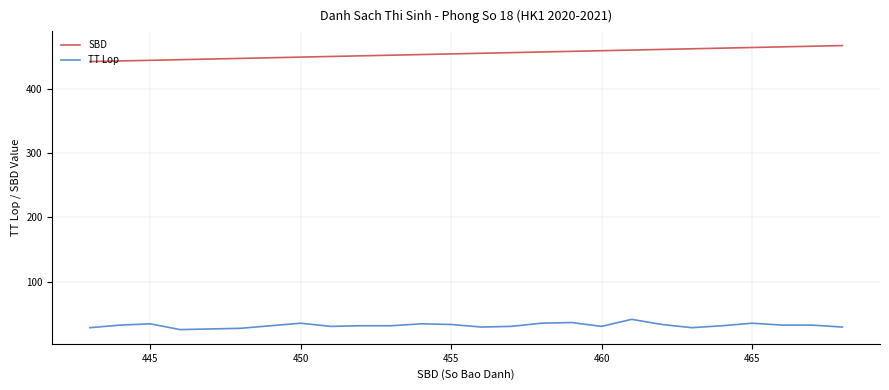

What is the difference between the maximum and minimum values in the SBD series?

25